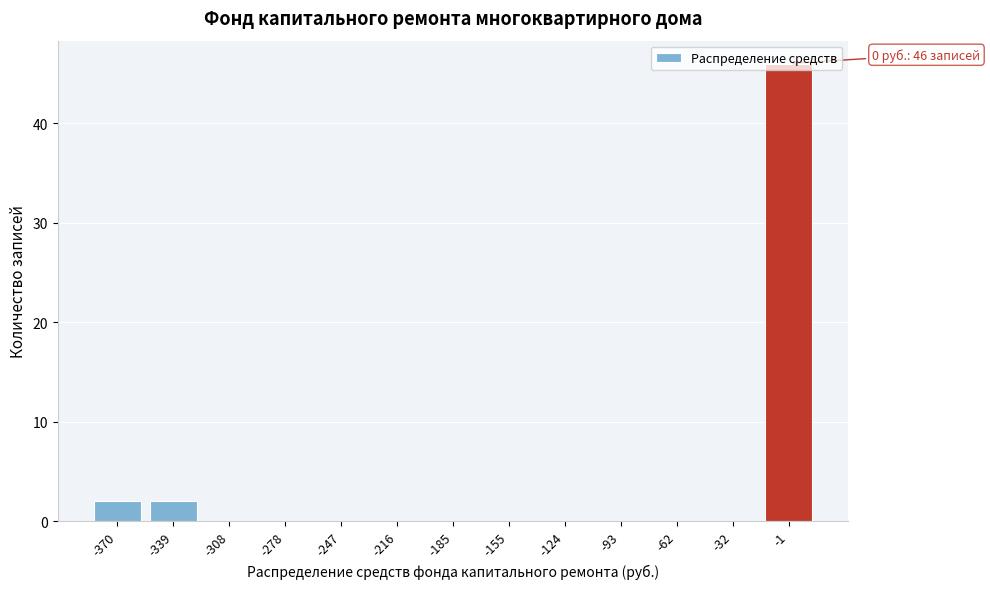

The value at -124 is 20. True or false?

False